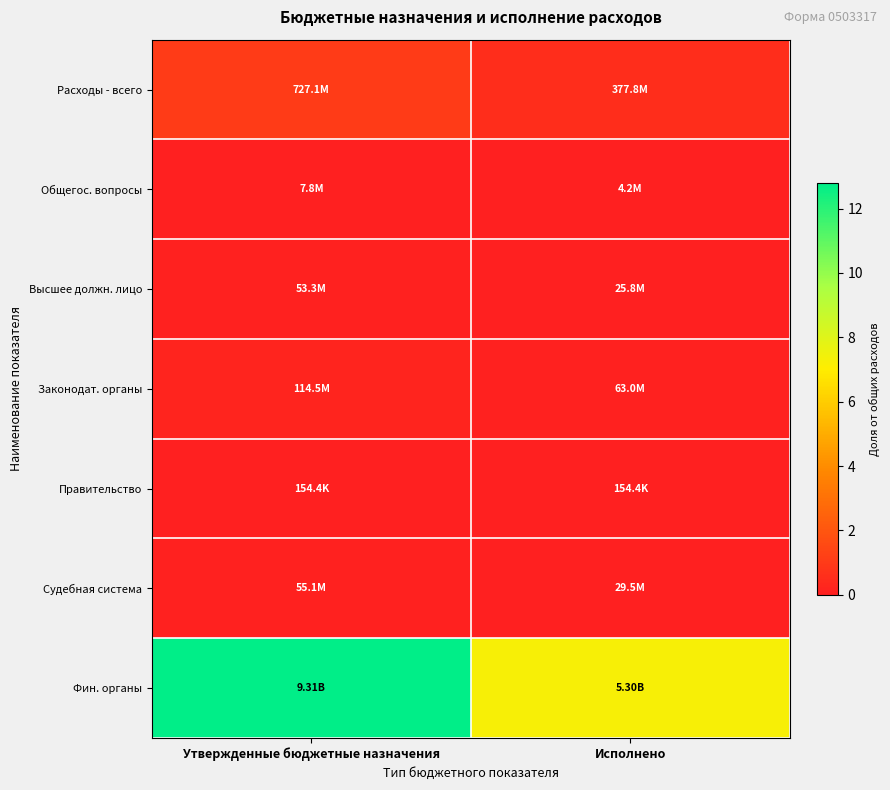

Which series has the largest total across all categories?

Фин. органы